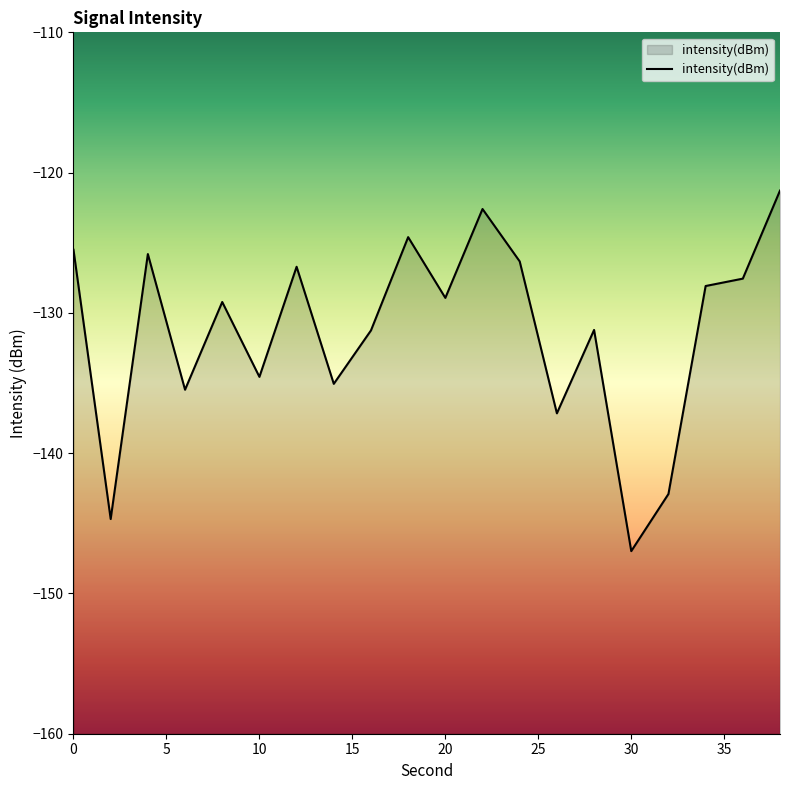

Reading left to right, what are all the values shown in this chart?

0=-125.5	2=-144.7	4=-125.8	6=-135.5	8=-129.2	10=-134.6	12=-126.7	14=-135.1	16=-131.3	18=-124.6	20=-128.9	22=-122.6	24=-126.3	26=-137.2	28=-131.2	30=-147.0	32=-142.9	34=-128.1	36=-127.6	38=-121.3